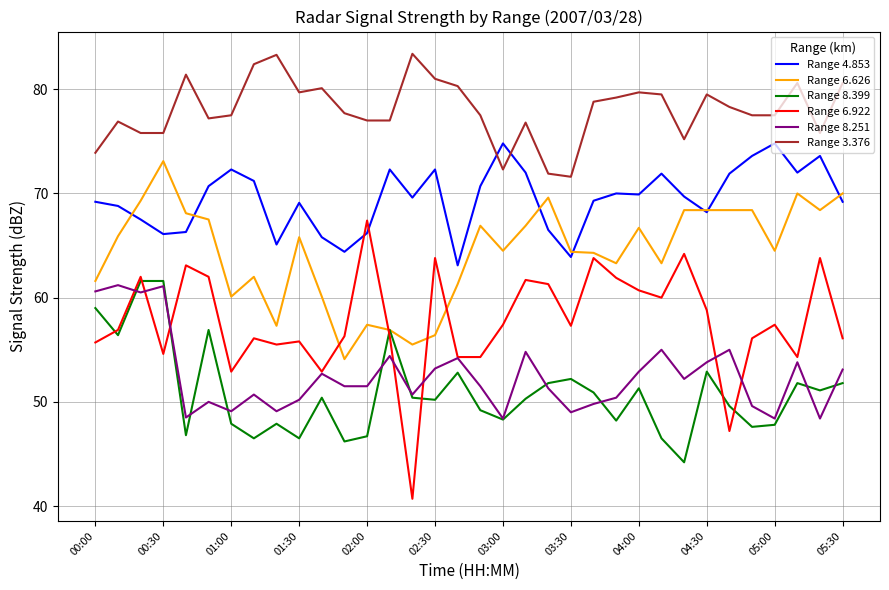

Which series has the largest range (max minus min)?

Range 6.922